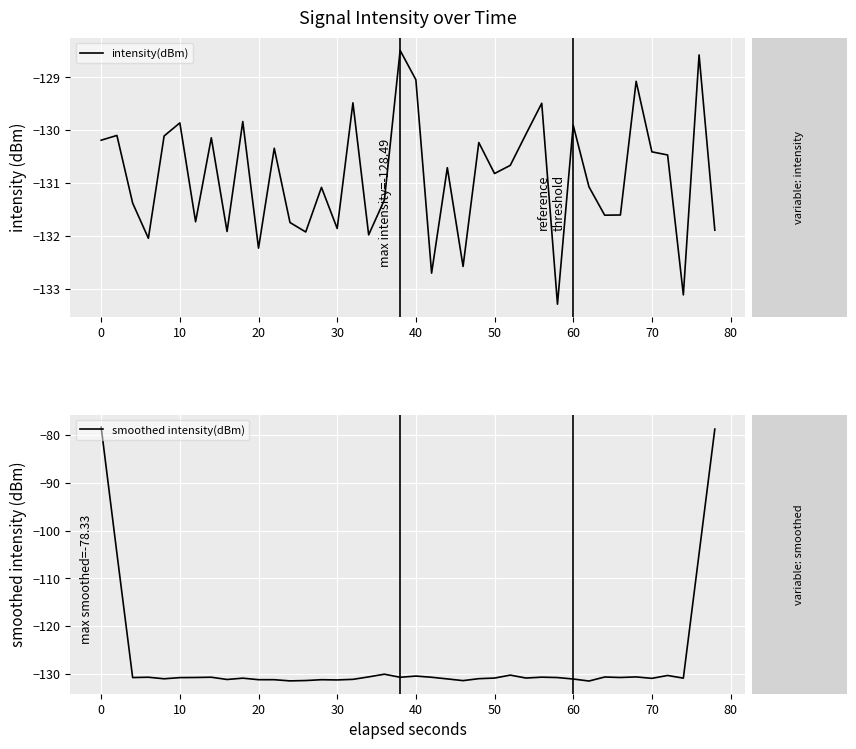

At which category does smoothed intensity(dBm) reach its first local peak?

20